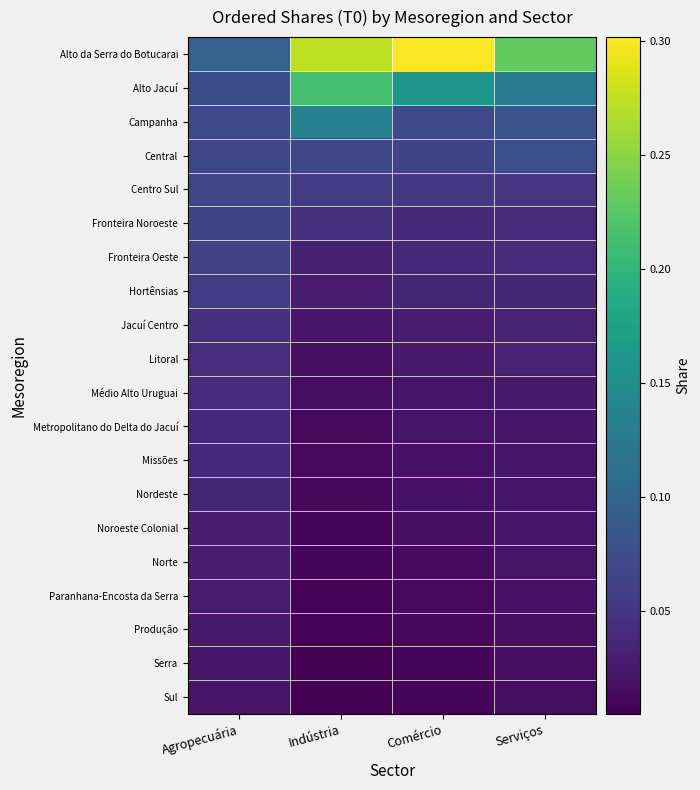

At Indústria, list the series in order from largest to smallest.

Alto da Serra do Botucarai, Alto Jacuí, Campanha, Central, Centro Sul, Fronteira Noroeste, Fronteira Oeste, Hortênsias, Jacuí Centro, Litoral, Médio Alto Uruguai, Metropolitano do Delta do Jacuí, Missões, Nordeste, Noroeste Colonial, Norte, Paranhana-Encosta da Serra, Produção, Serra, Sul